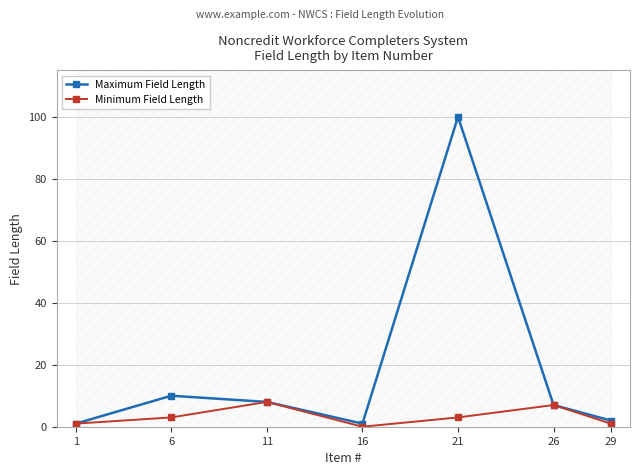

Where does the Maximum Field Length series first go above 7?

6